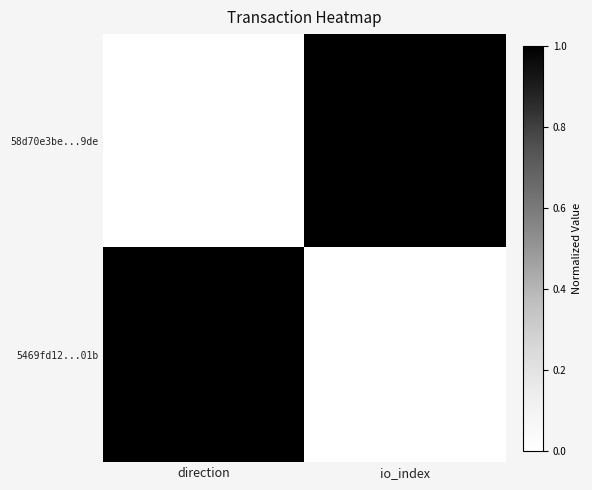

At which label is 58d70e3be...9de closest to 154?

direction